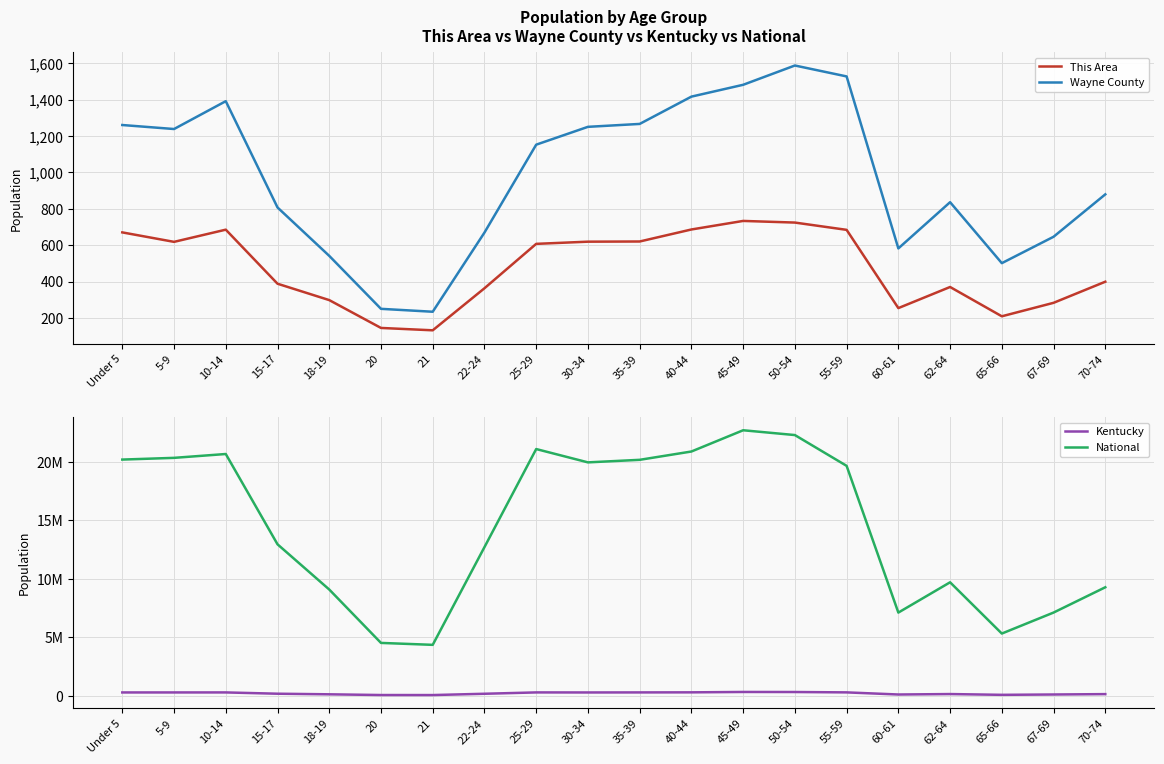

Is it true that This Area equals 684 at 55-59?

True